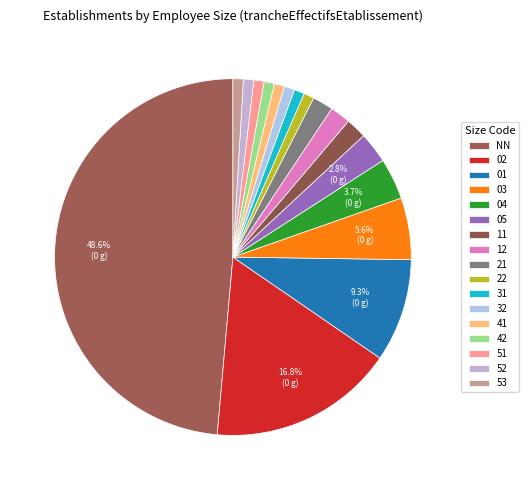

To the nearest percent, what portion does NN represent?

49%